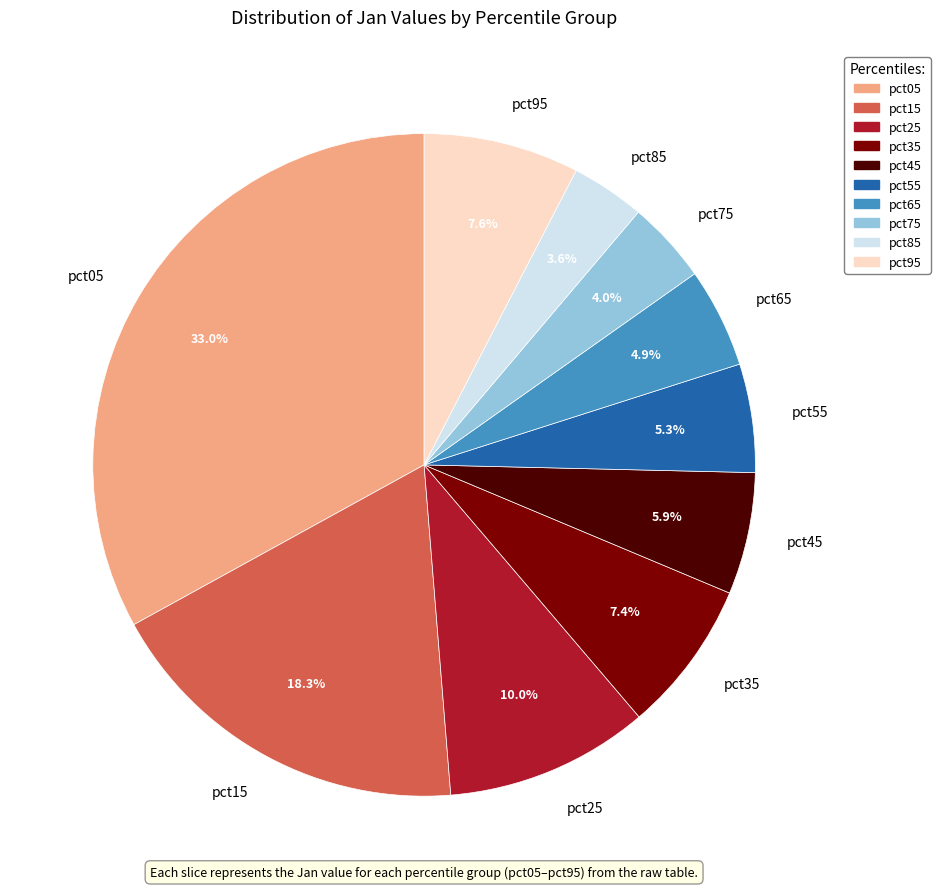

How many segments does this pie chart have?

10